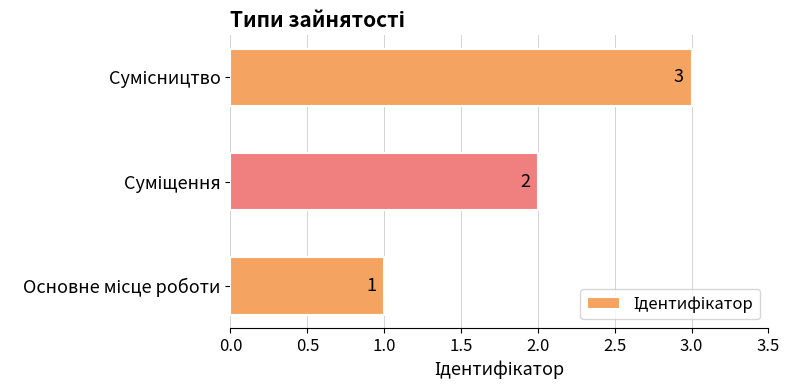

What is the sum of all values?

6